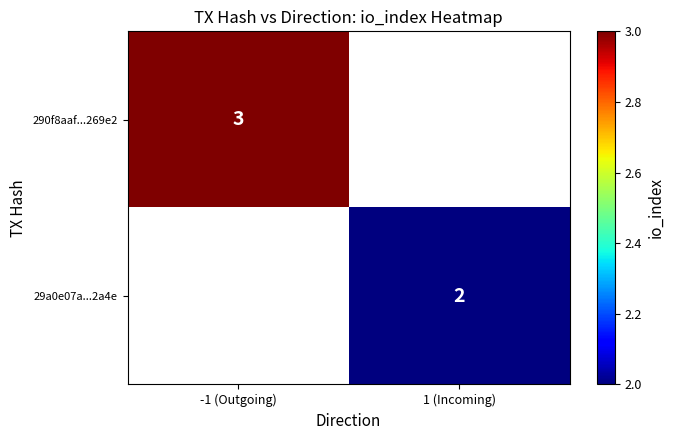

The 290f8aaf...269e2 series shows 3 at -1 (Outgoing). True or false?

True